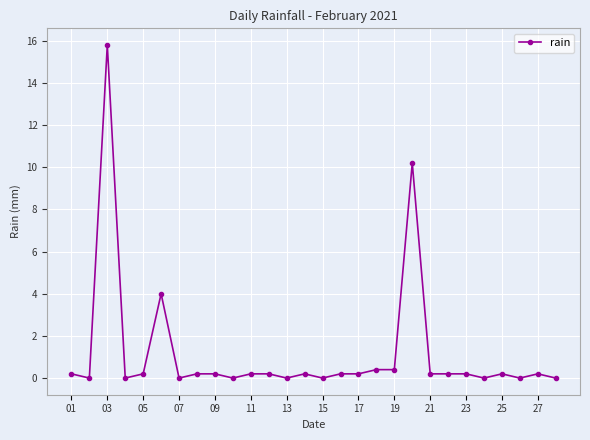

Count the number of data series in this chart.

1